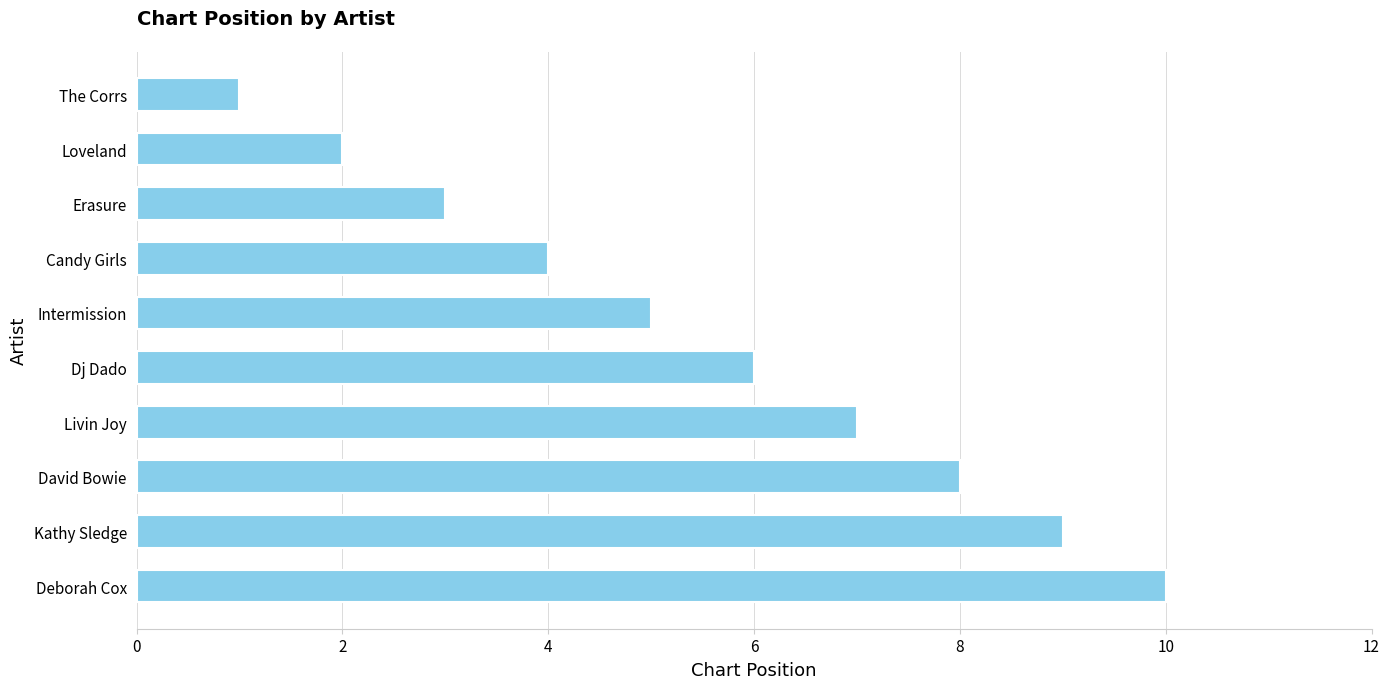

Read the value at Candy Girls.

4